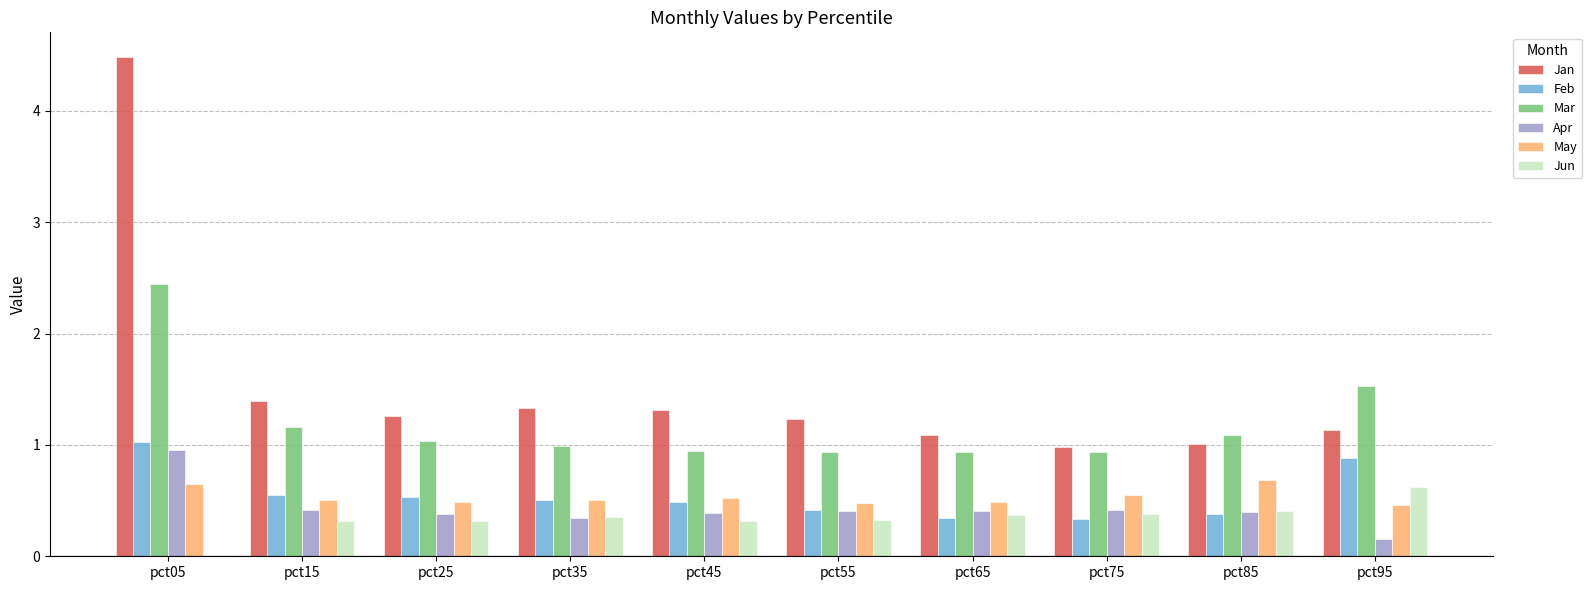

At which label does Jan first exceed 1?

pct05